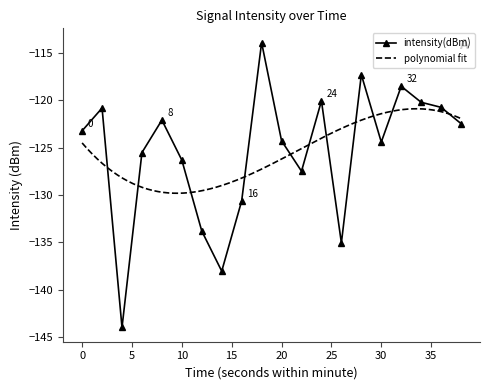

How many interior local valleys (lower than both neighbors) does the data have?

5